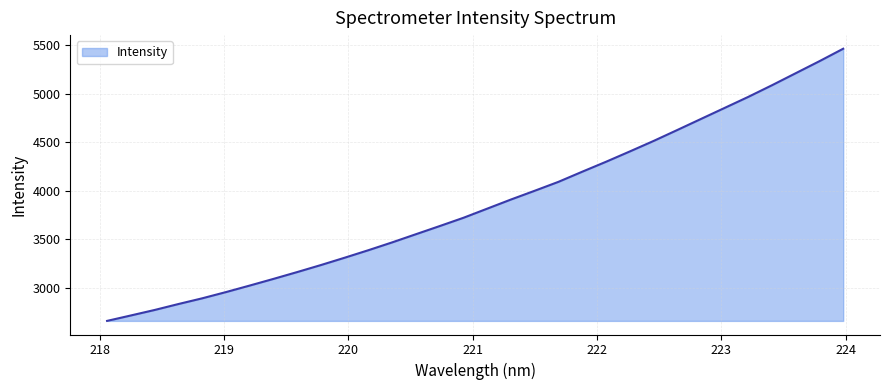

What is the minimum value shown in the chart?

2661.8